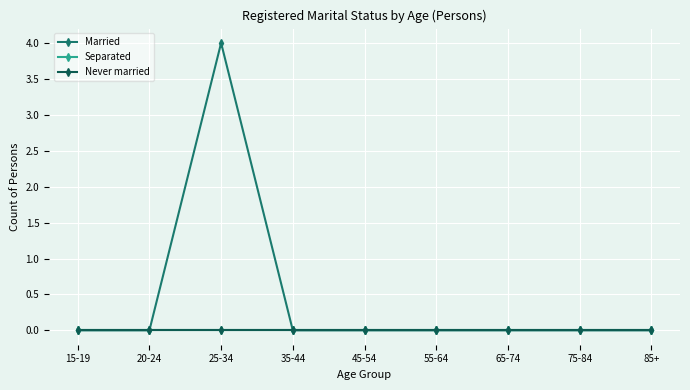

At 25-34, list the series in order from smallest to largest.

Separated, Never married, Married